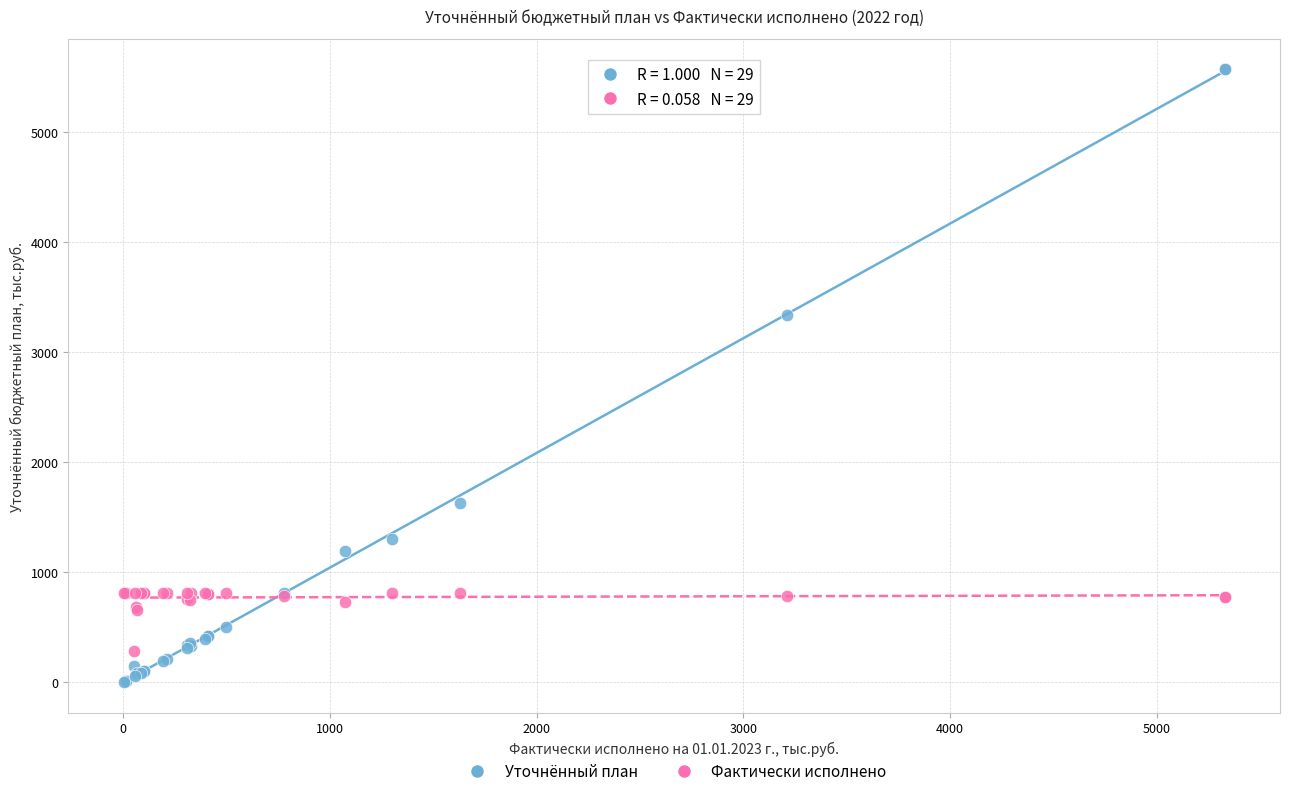

Across all series, what Y value is closest to 2787?

3338.1